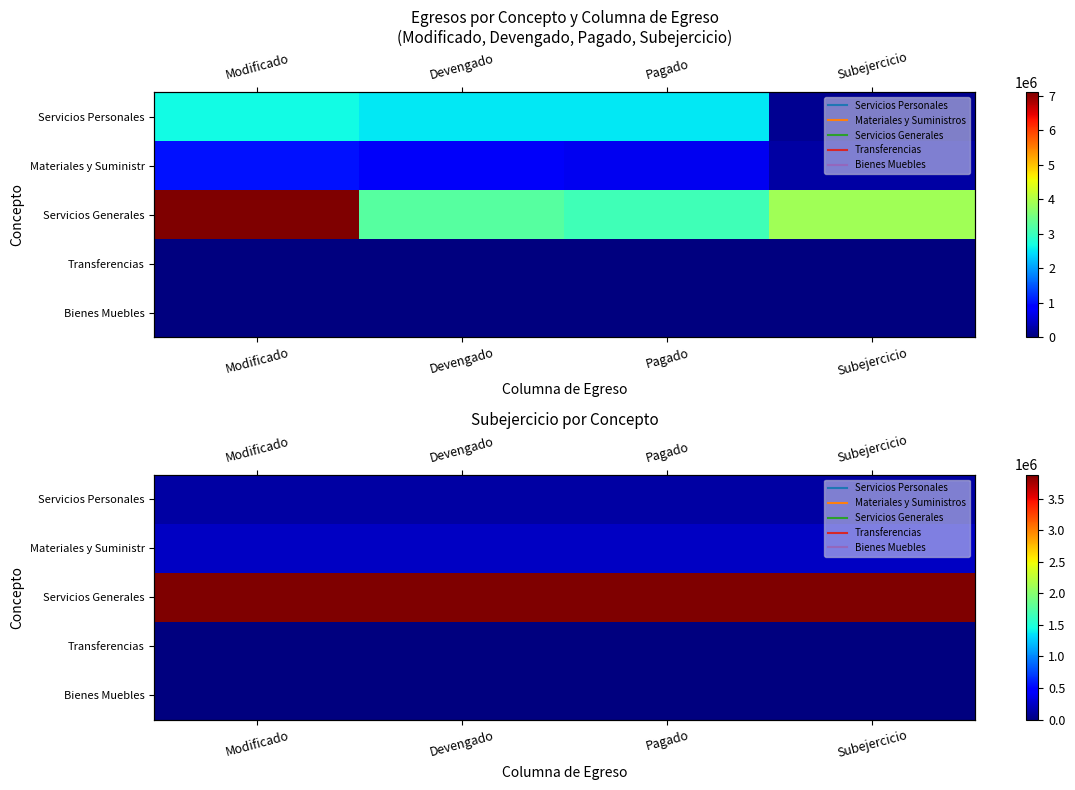

At which category does the chart reach its peak across all series?

Modificado